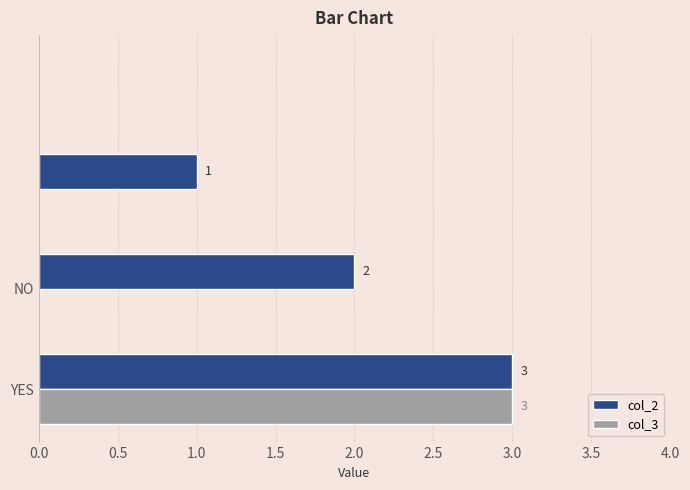

What is the maximum value for col_3?

3